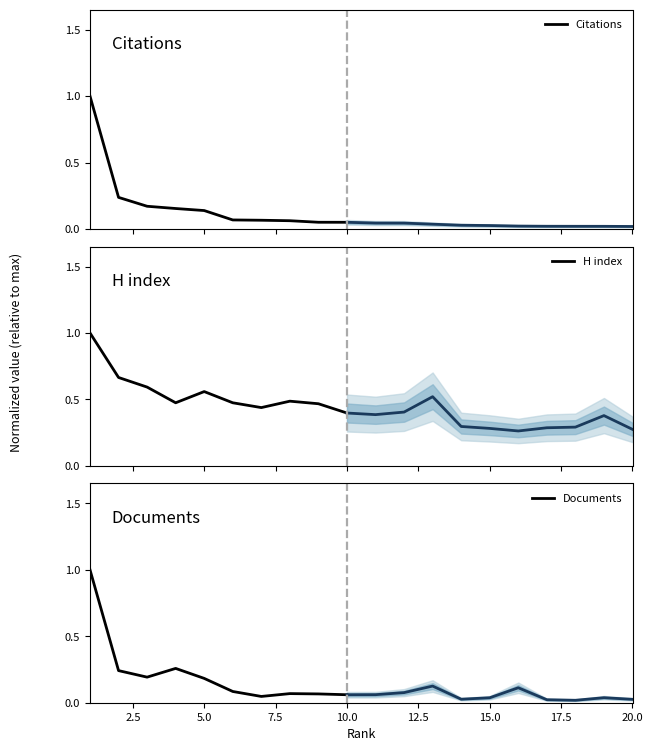

What is the value of the H index point at the 3rd from the left?

0.6